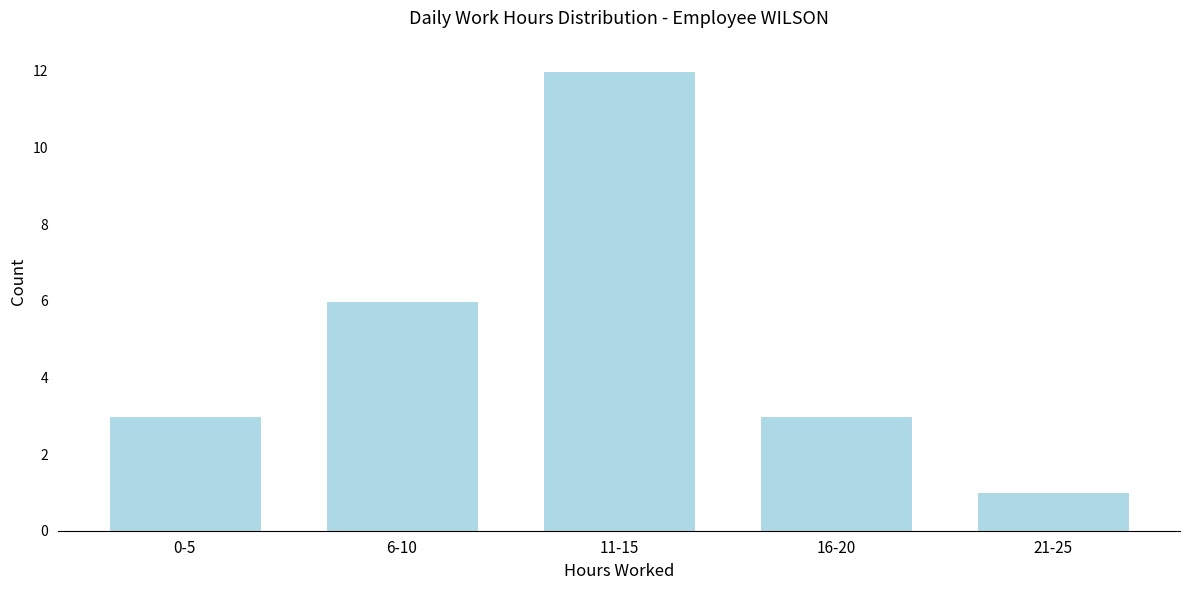

Reading right to left, list all the values displayed in this chart.

21-25=1	16-20=3	11-15=12	6-10=6	0-5=3